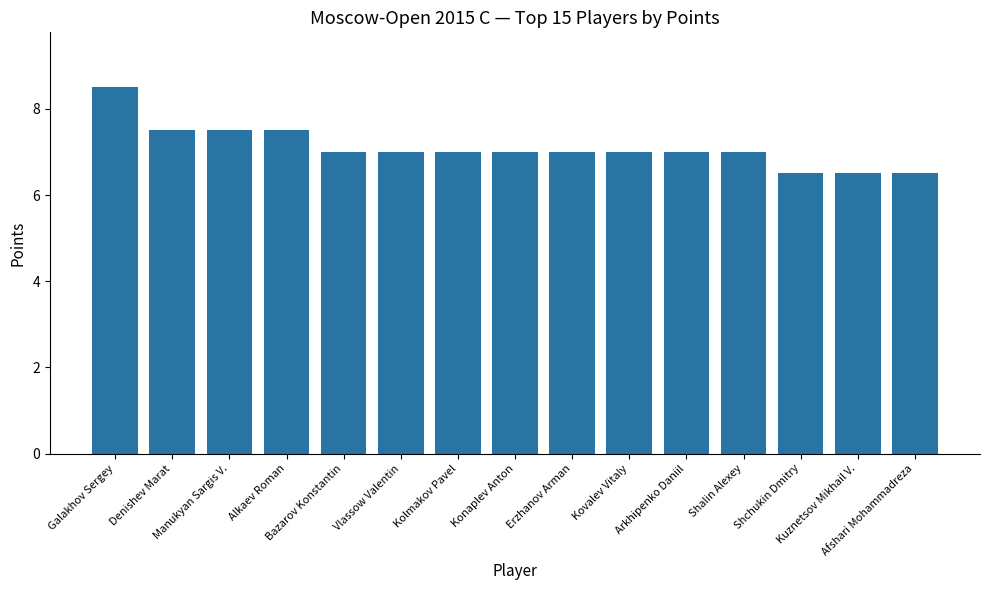

What is the label of the 4th bar from the right?

Shalin Alexey